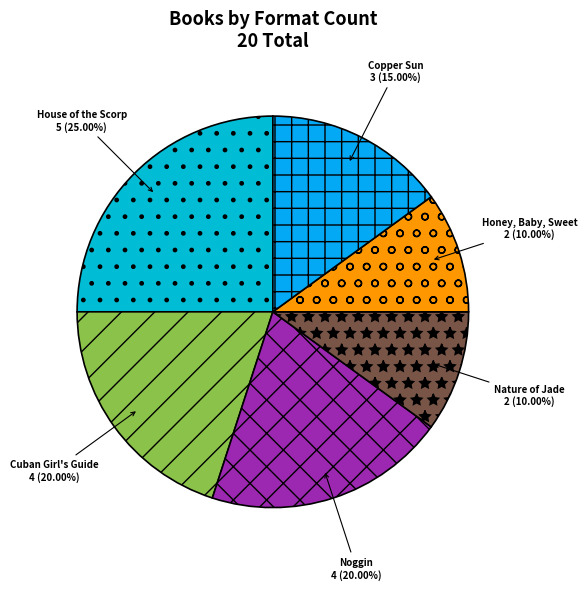

Is there a majority slice in this chart?

No